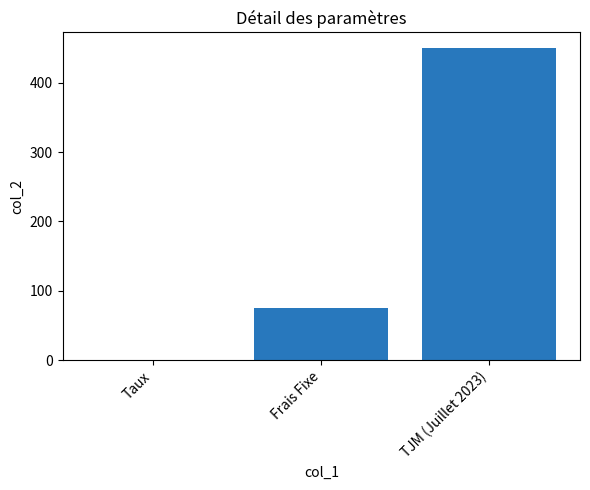

Which label corresponds to the largest value in the chart?

TJM (Juillet 2023)